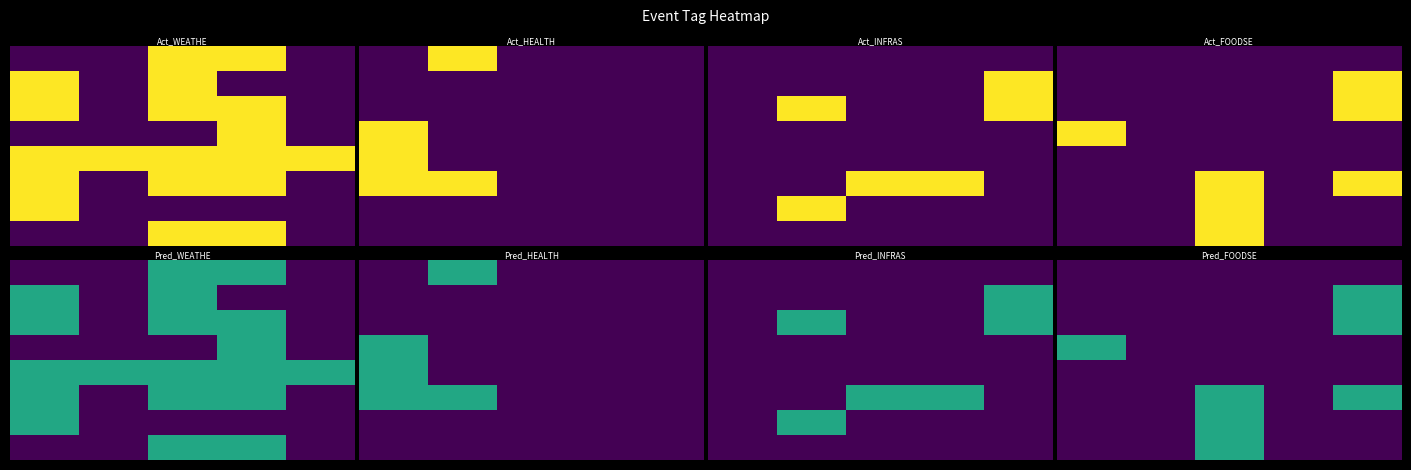

How many data points does each series have?

5